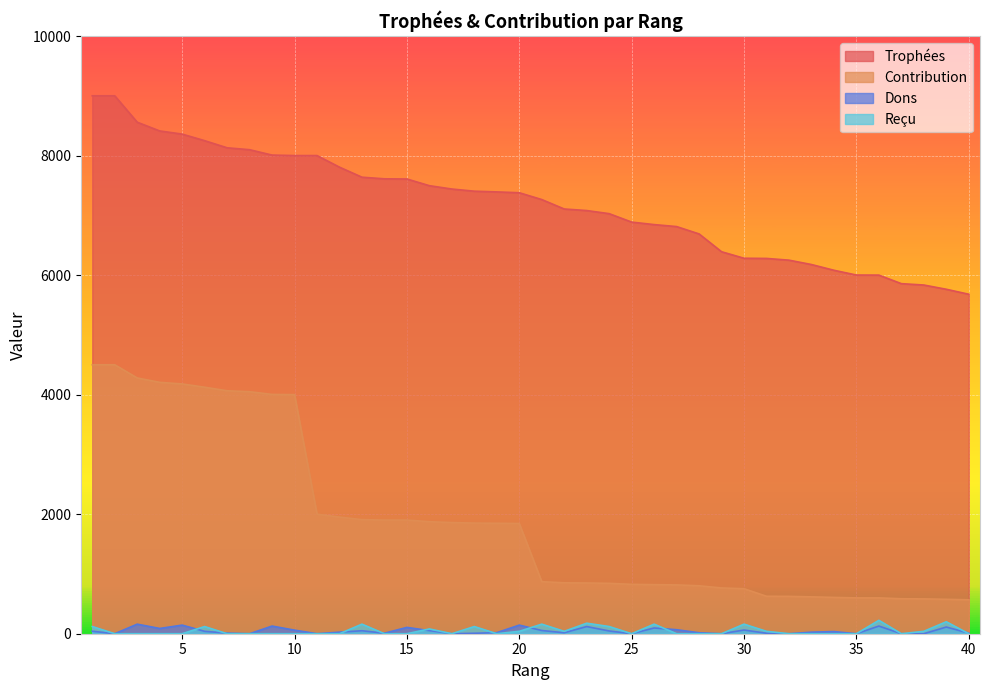

The Trophées series shows 4444 at 8. True or false?

False